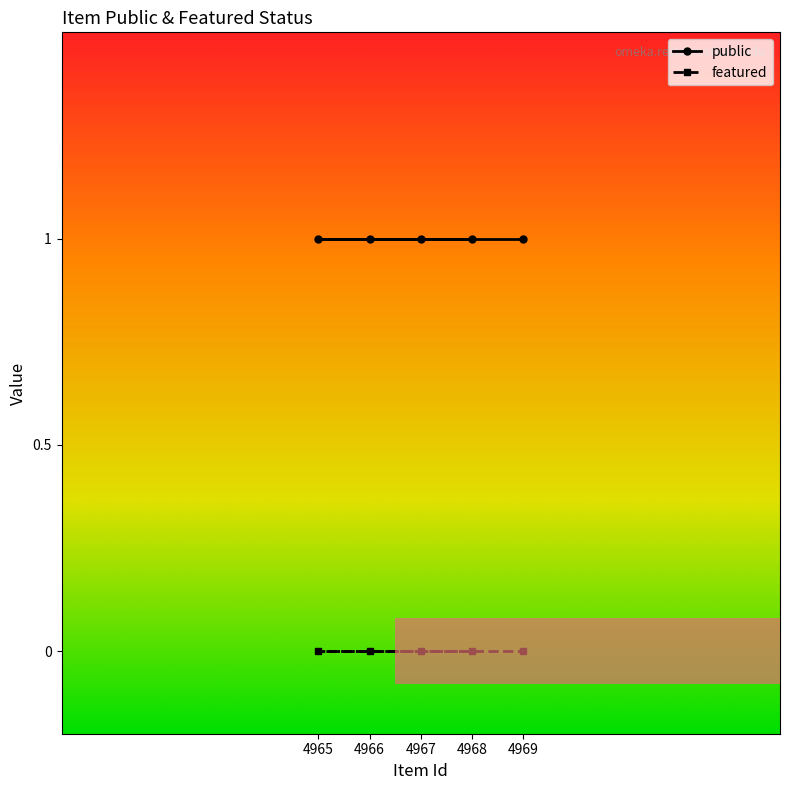

True or false: public and featured intersect in this chart.

False